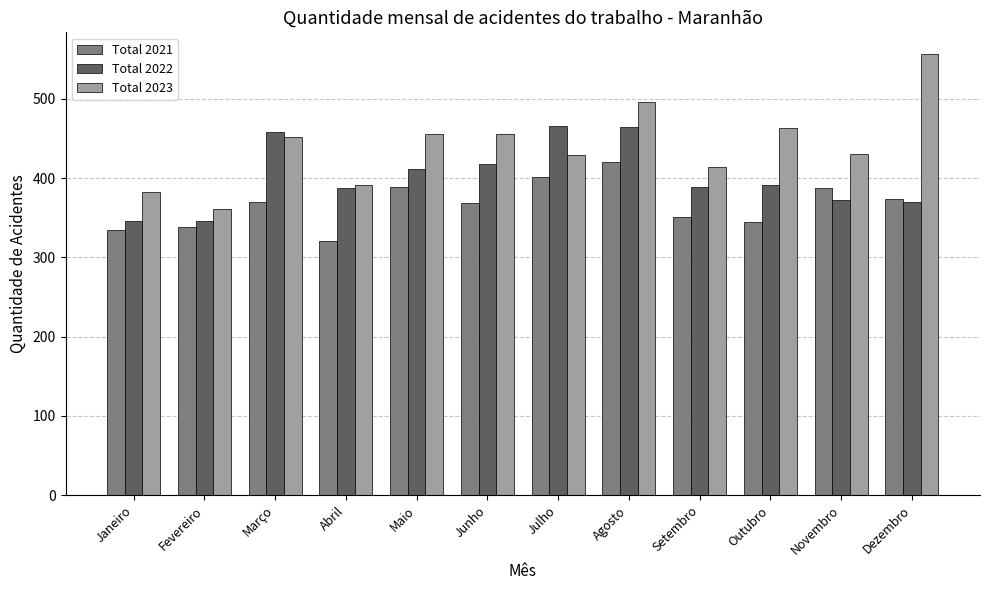

Rank the series at Janeiro from highest to lowest value.

Total 2023, Total 2022, Total 2021